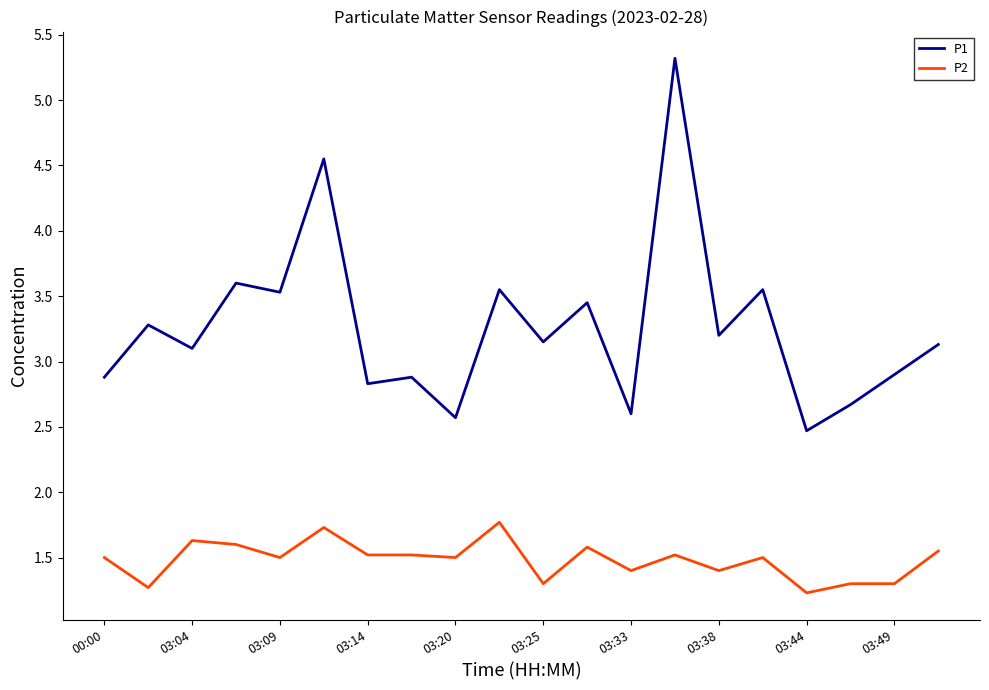

List the series in order of their overall mean, highest first.

P1, P2